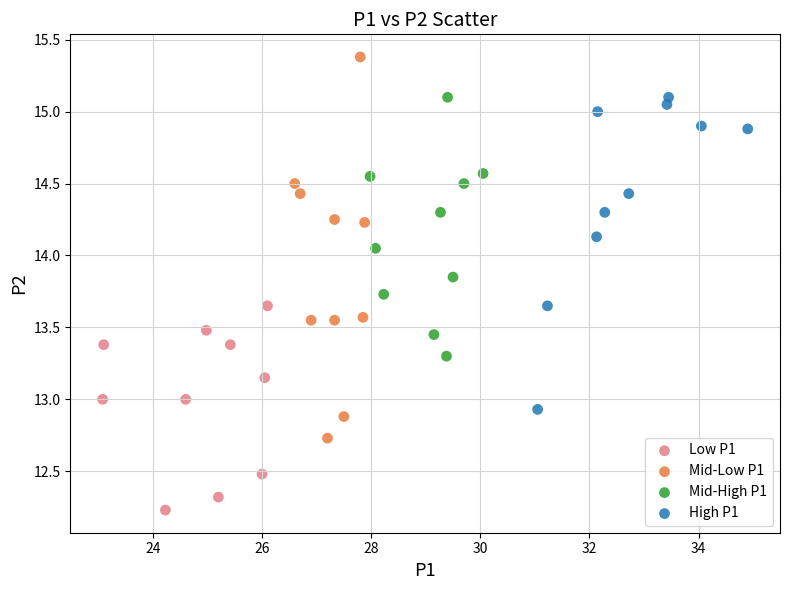

Which series has the largest Y range (max minus min)?

Mid-Low P1